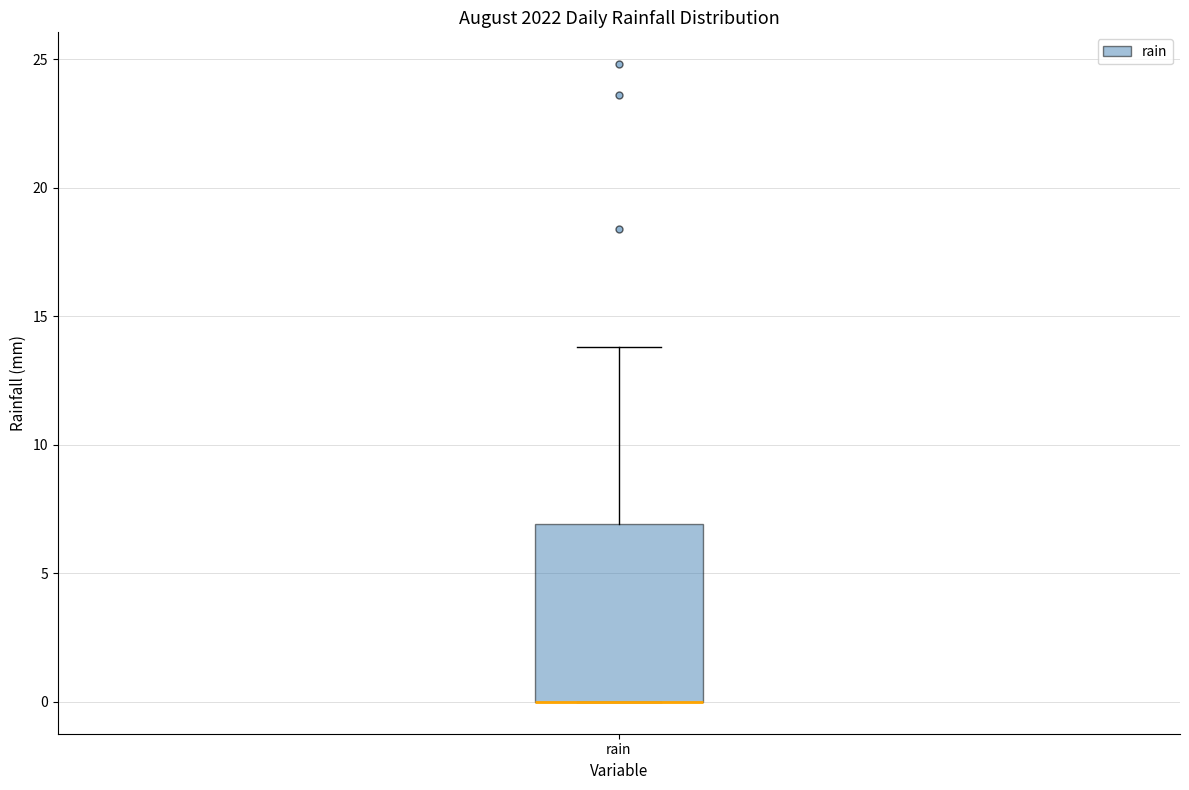

Transcribe this box plot: give where the median line is, the range the box spans, and where the two whiskers end, as read against the y-axis. The values are not printed on the chart, so give them approximately, as read against the axis.

median 0 (drawn on the box's lower edge), box 0 to 7, whiskers 0 to 14